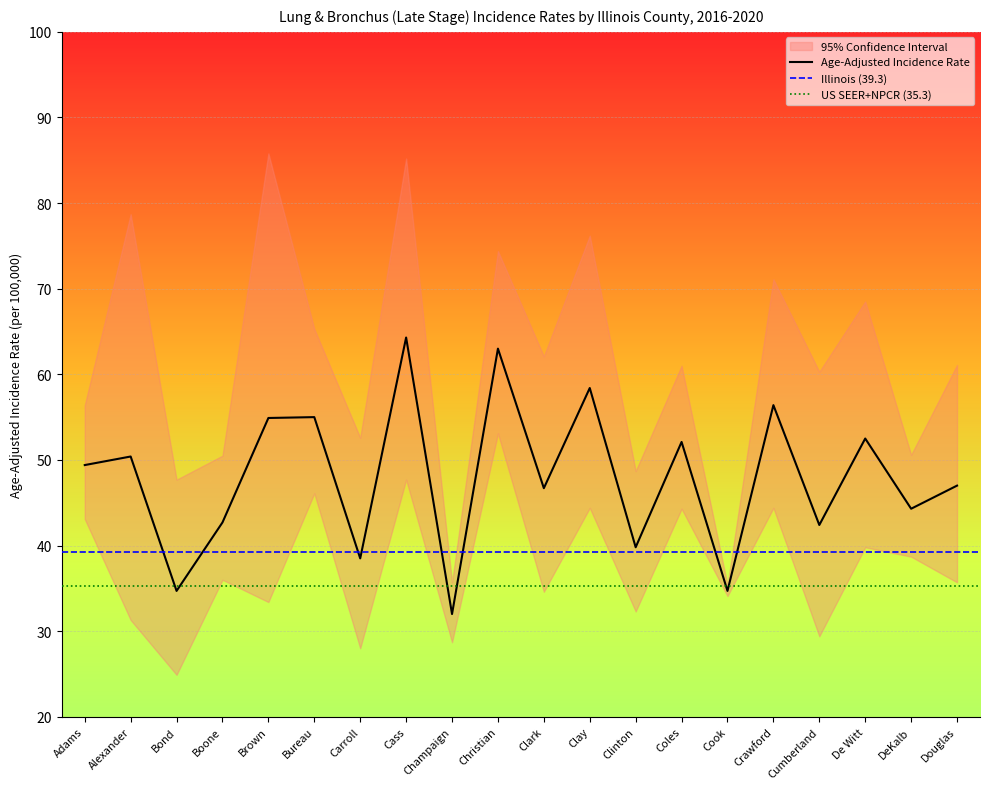

Read the Lower 95% CI value at De Witt.

39.8